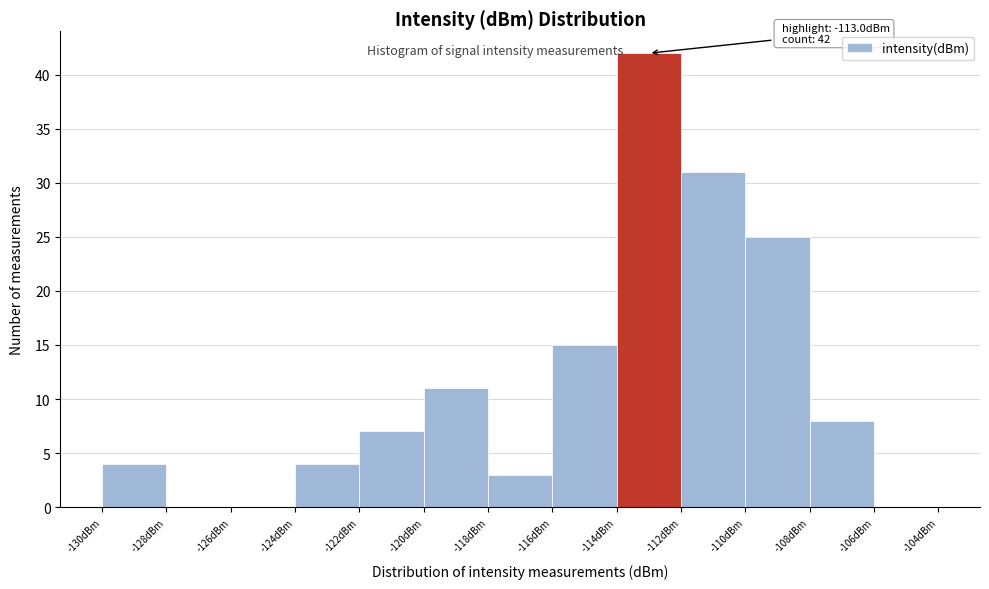

Over which range of the x-axis is the bar tallest?

-114 to -112